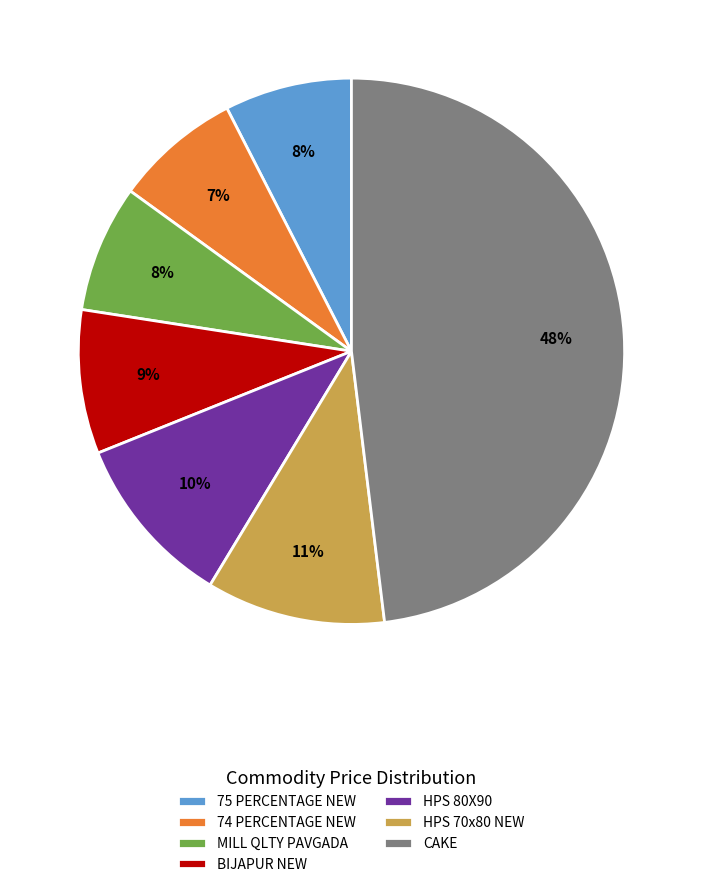

Is there any slice that represents more than half of the pie?

No